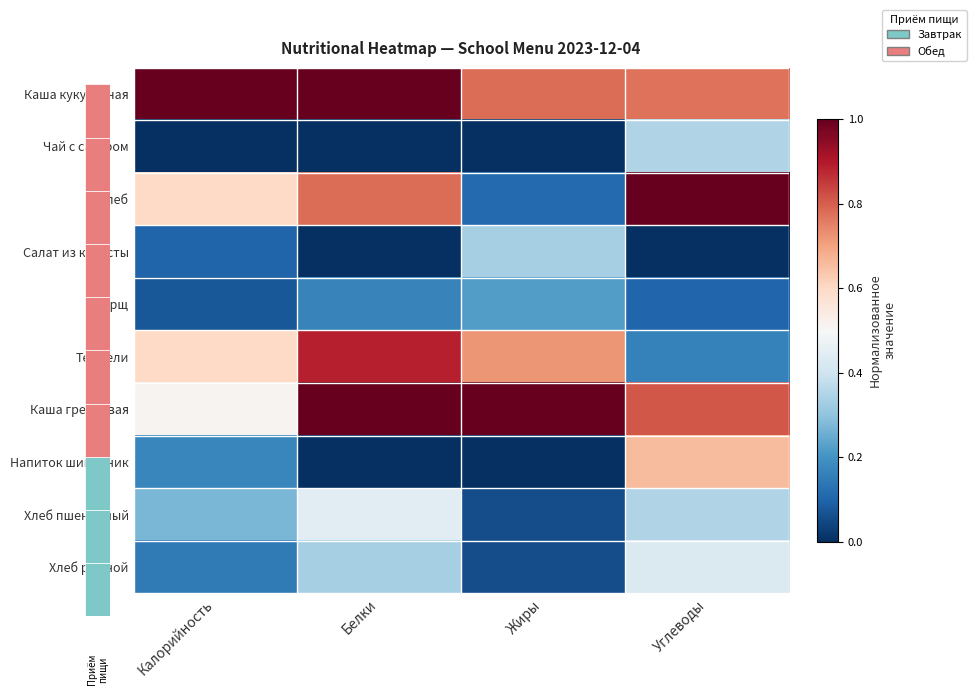

Rank the series at Калорийность from lowest to highest value.

Чай с сахаром, Борщ, Салат из капусты, Хлеб ржаной, Напиток шиповник, Хлеб пшеничный, Каша гречневая, Хлеб, Тефтели, Каша кукурузная